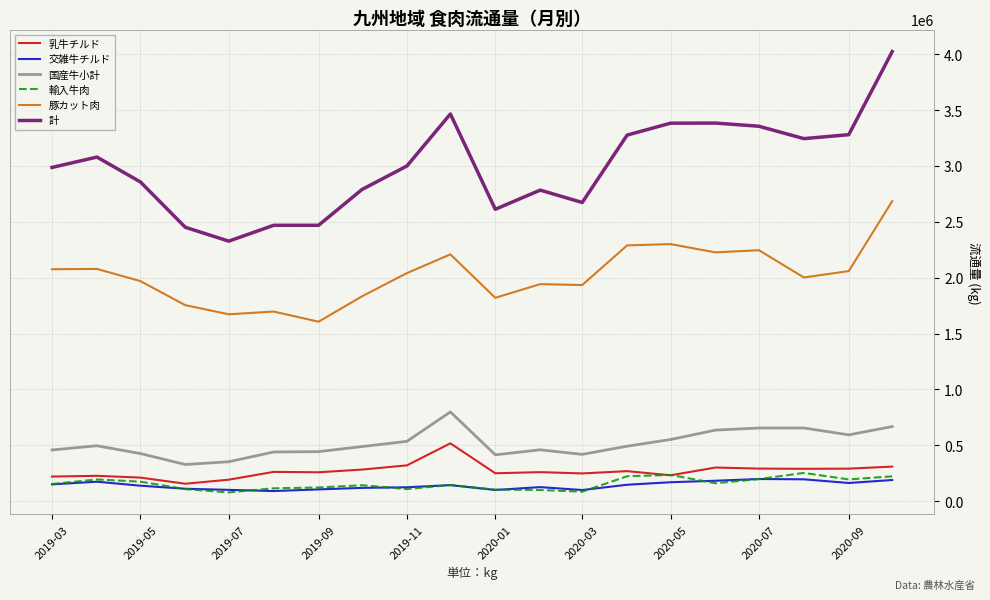

Which series has the widest spread of values?

計